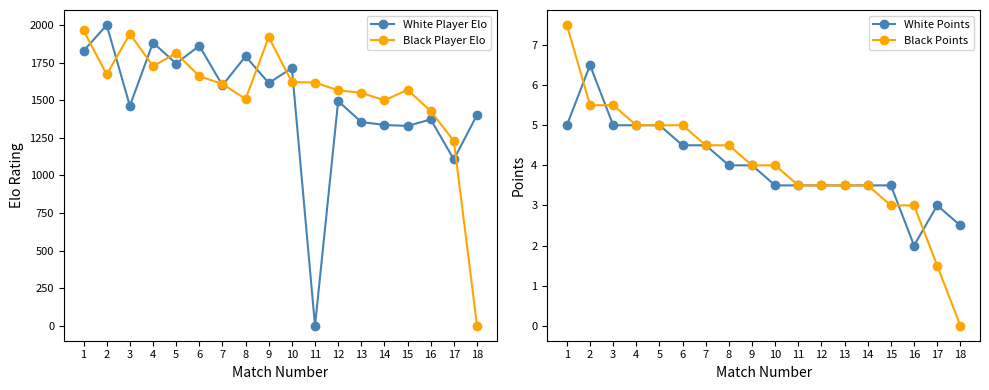

What is the highest value of the Black Points series?

7.5